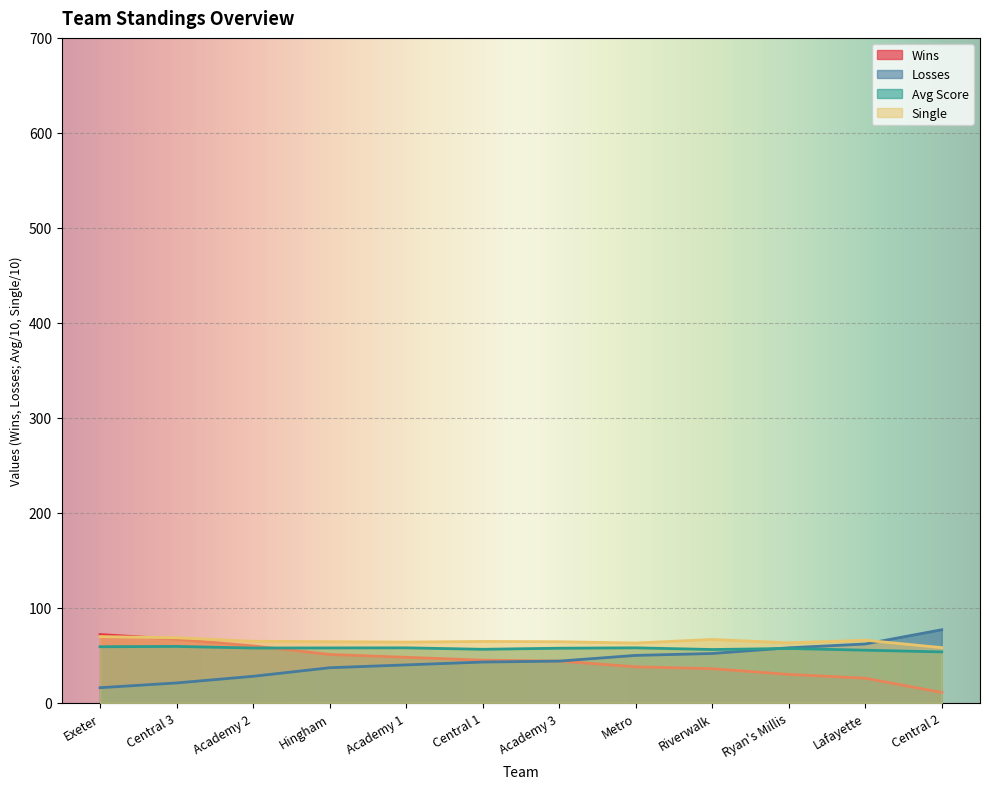

How many lines are shown in the chart?

4